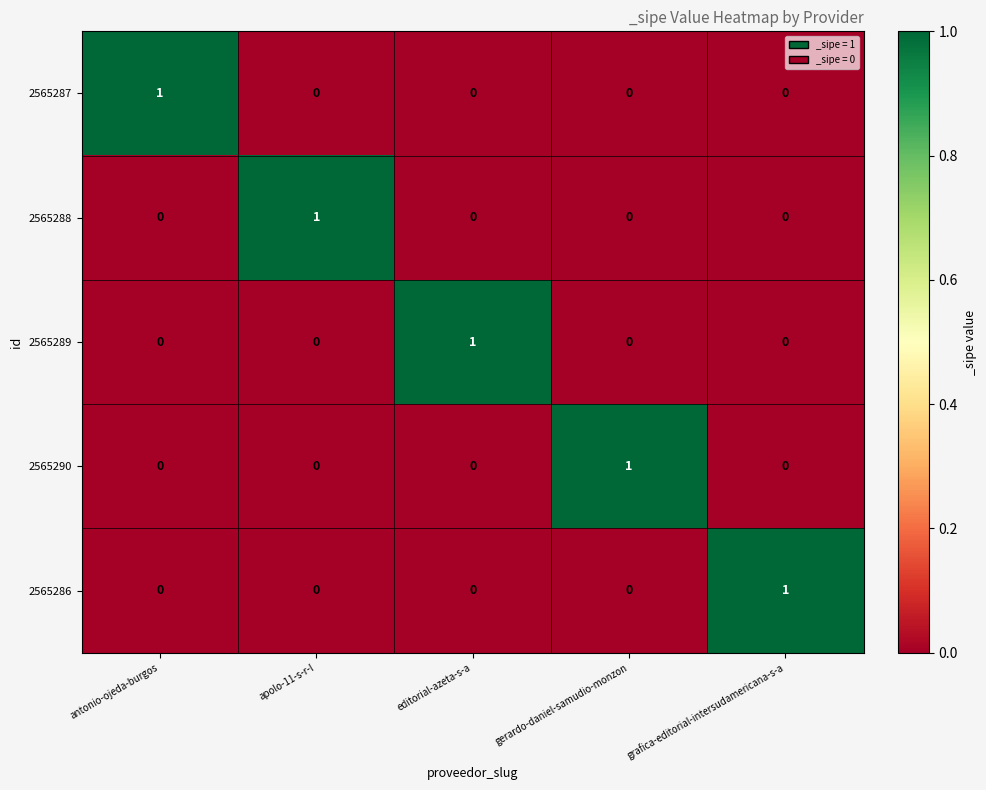

Reading left to right, list all the values displayed in this chart.

2565287: 1	0	0	0	0
2565288: 0	1	0	0	0
2565289: 0	0	1	0	0
2565290: 0	0	0	1	0
2565286: 0	0	0	0	1